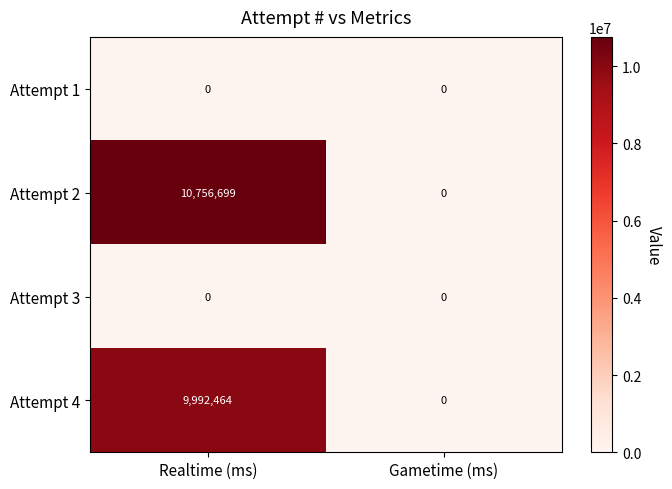

At which label is Attempt 2 closest to 5378349?

Gametime (ms)